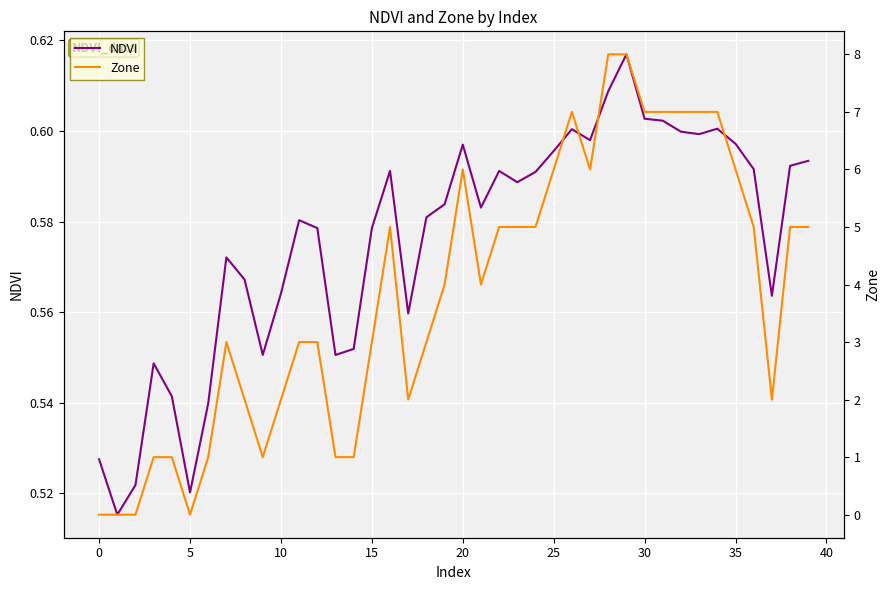

What is the label of the 15th point from the right?

25